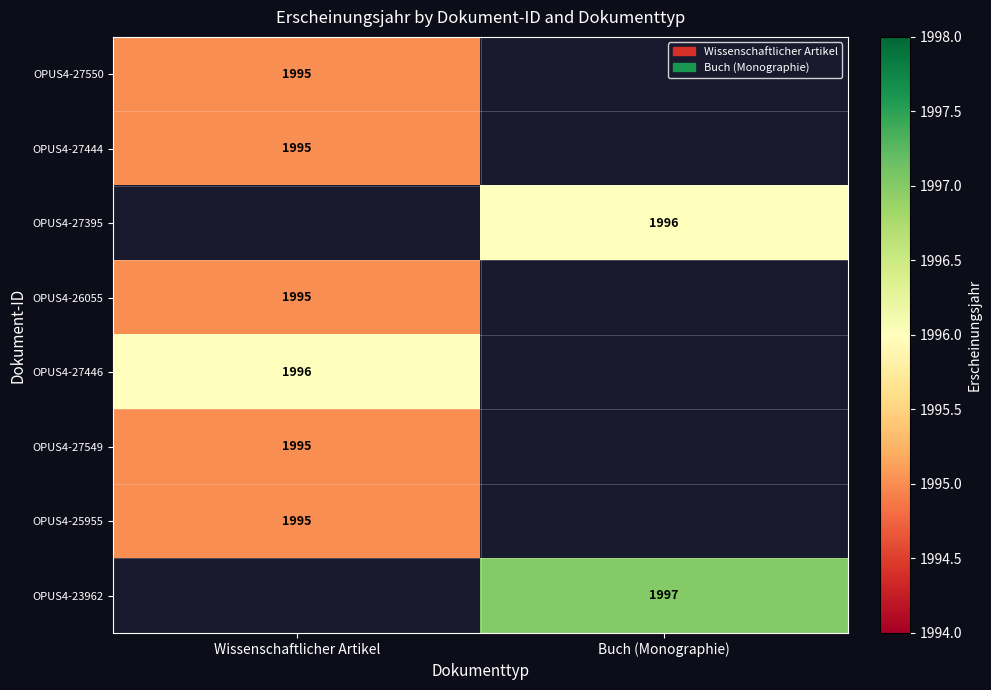

True or false: OPUS4-26055 has a value of 1995 at Wissenschaftlicher Artikel.

True